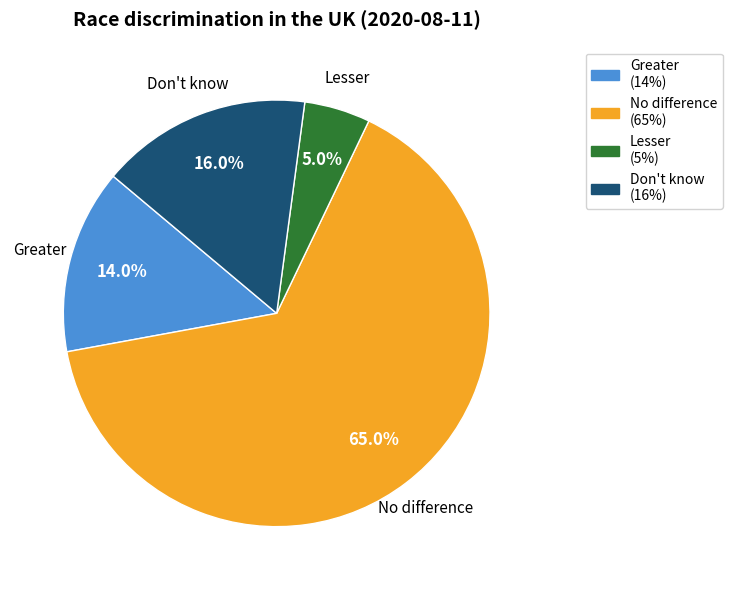

Count the number of slices in the pie.

4